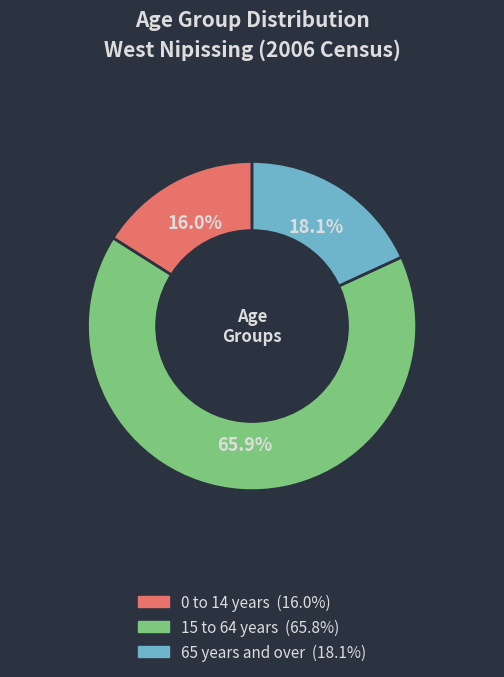

Is there any slice that represents more than half of the pie?

Yes